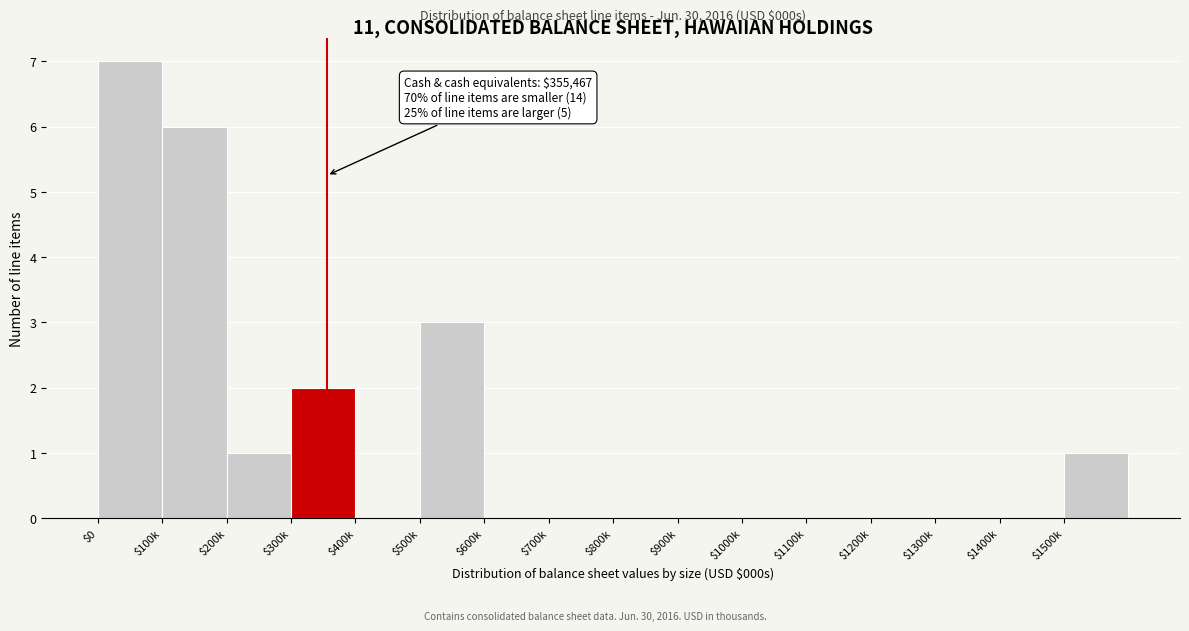

The value at $100k is 6. True or false?

True